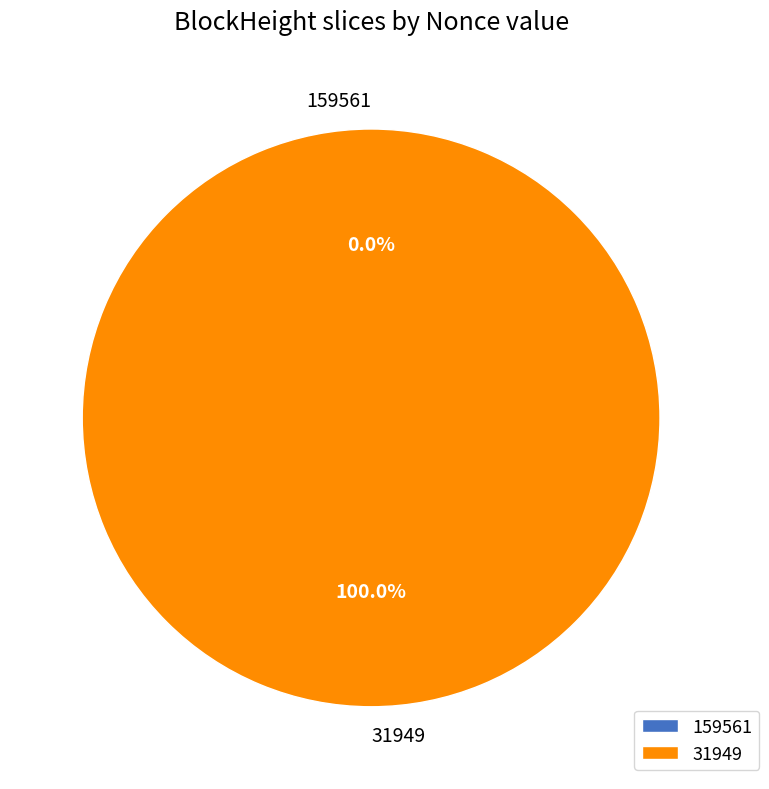

To the nearest percent, what portion does 31949 represent?

100%